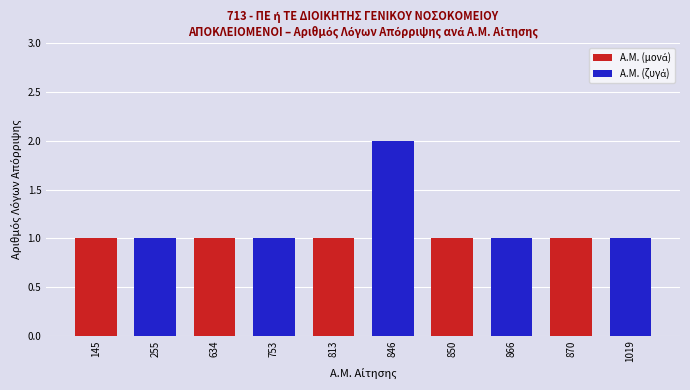

Which category has the highest value across all series?

813